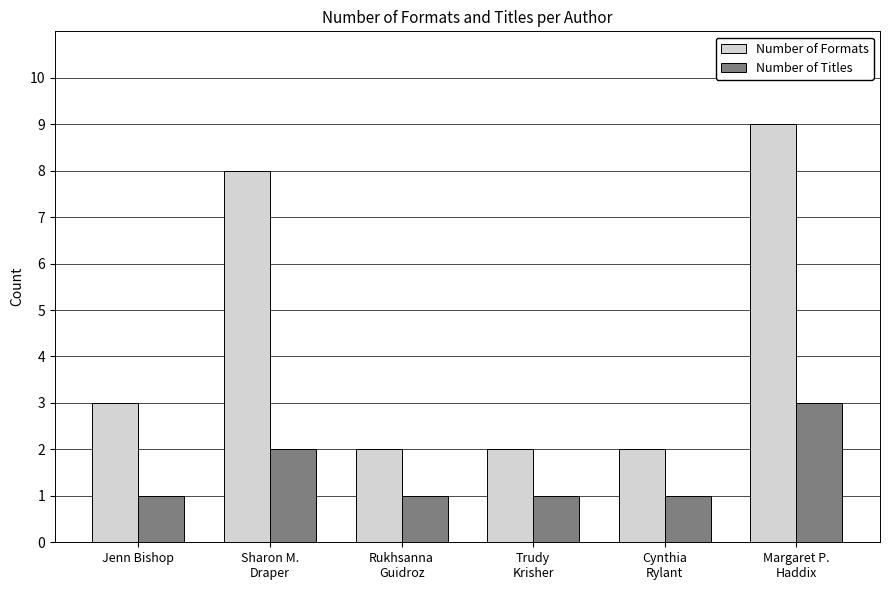

At which category does the chart reach its peak across all series?

Margaret P.
Haddix